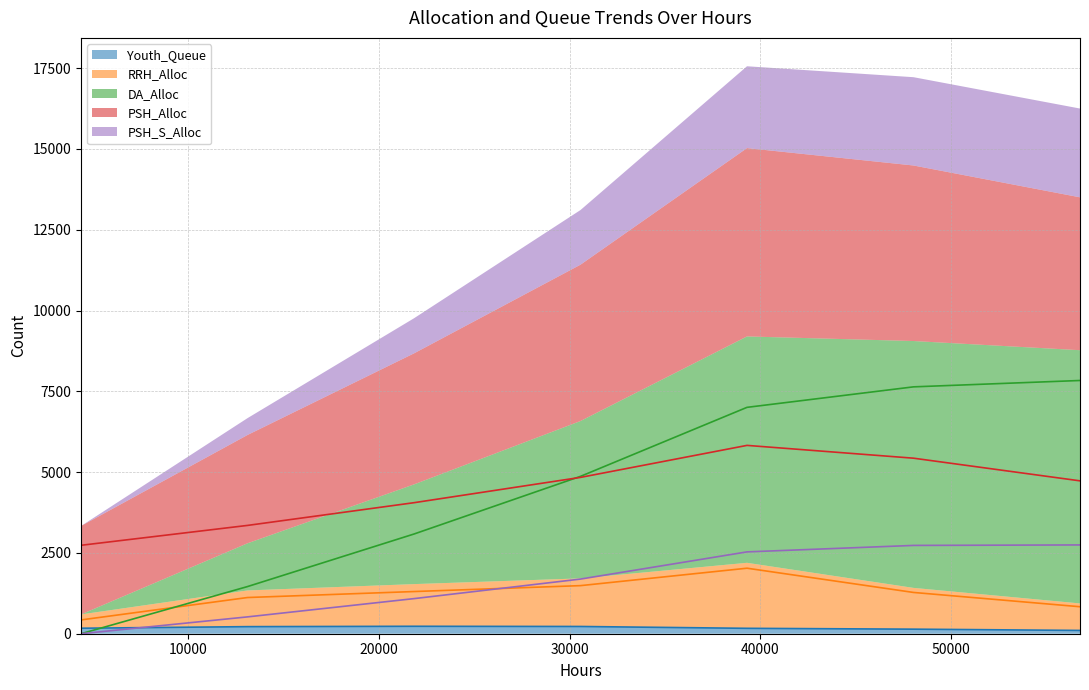

At which label does Youth_Queue reach its peak?

21840